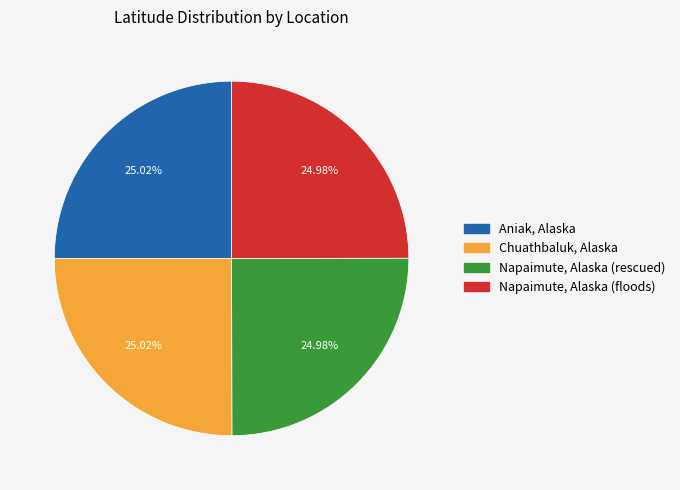

What is the ratio of the value at Chuathbaluk, Alaska to the value at Aniak, Alaska?

1.0